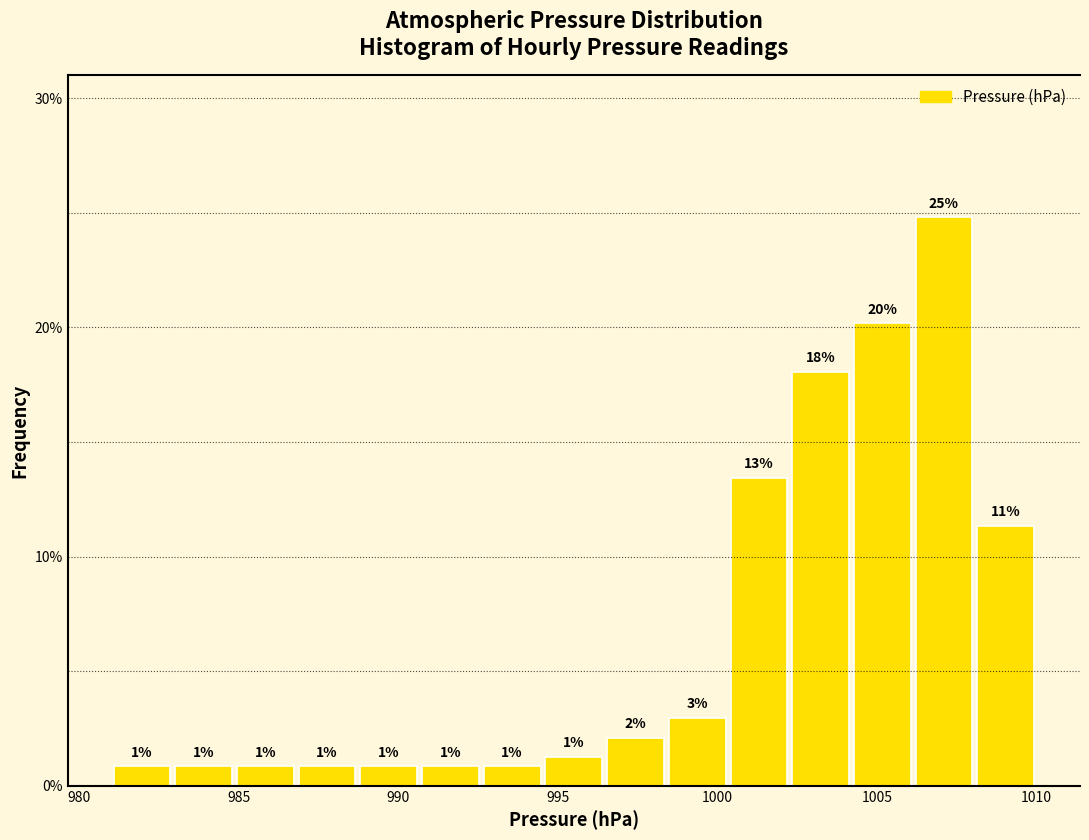

Read against the x-axis, roughly where is the centre of the tallest bar?

1007.0